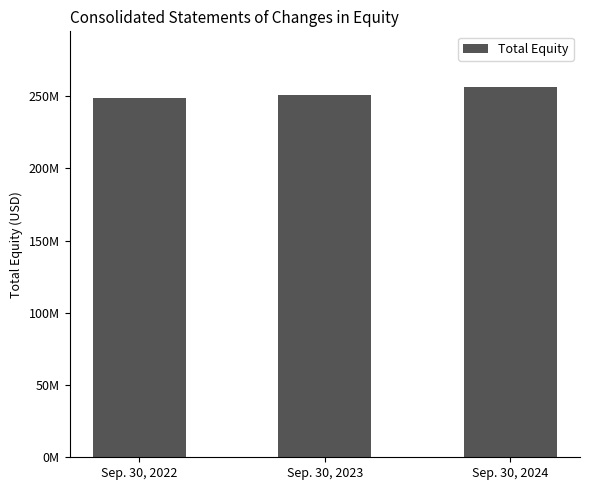

Are the bars grouped side by side (vs. stacked)?

No